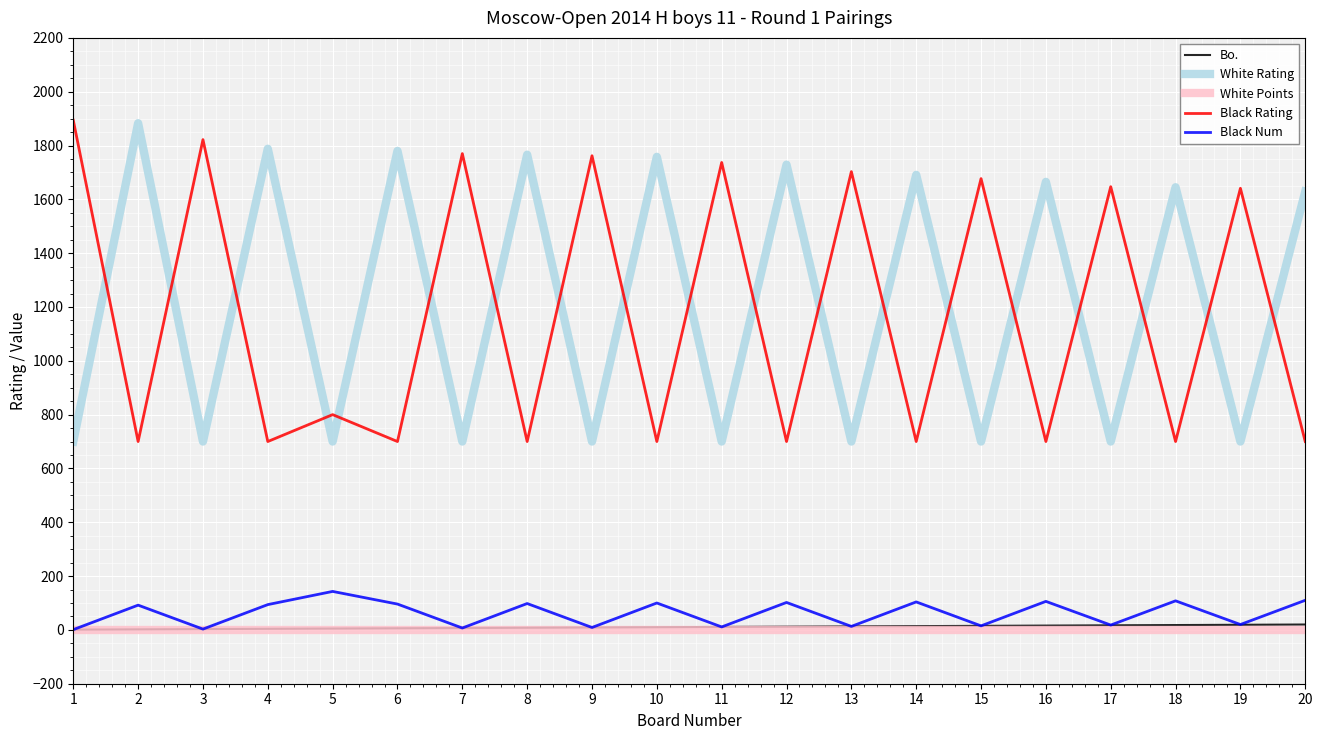

Does the chart have visible grid lines?

Yes